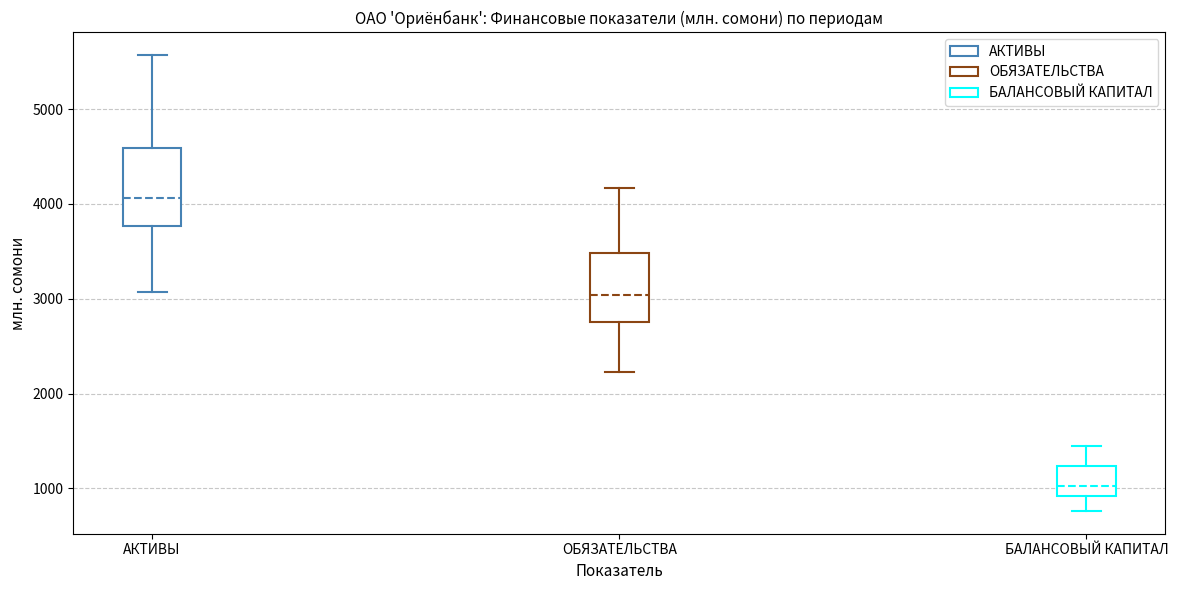

Where is the upper edge of the box for БАЛАНСОВЫЙ КАПИТАЛ on the y-axis? The values are not printed on the chart, so give them approximately, as read against the axis.

1200